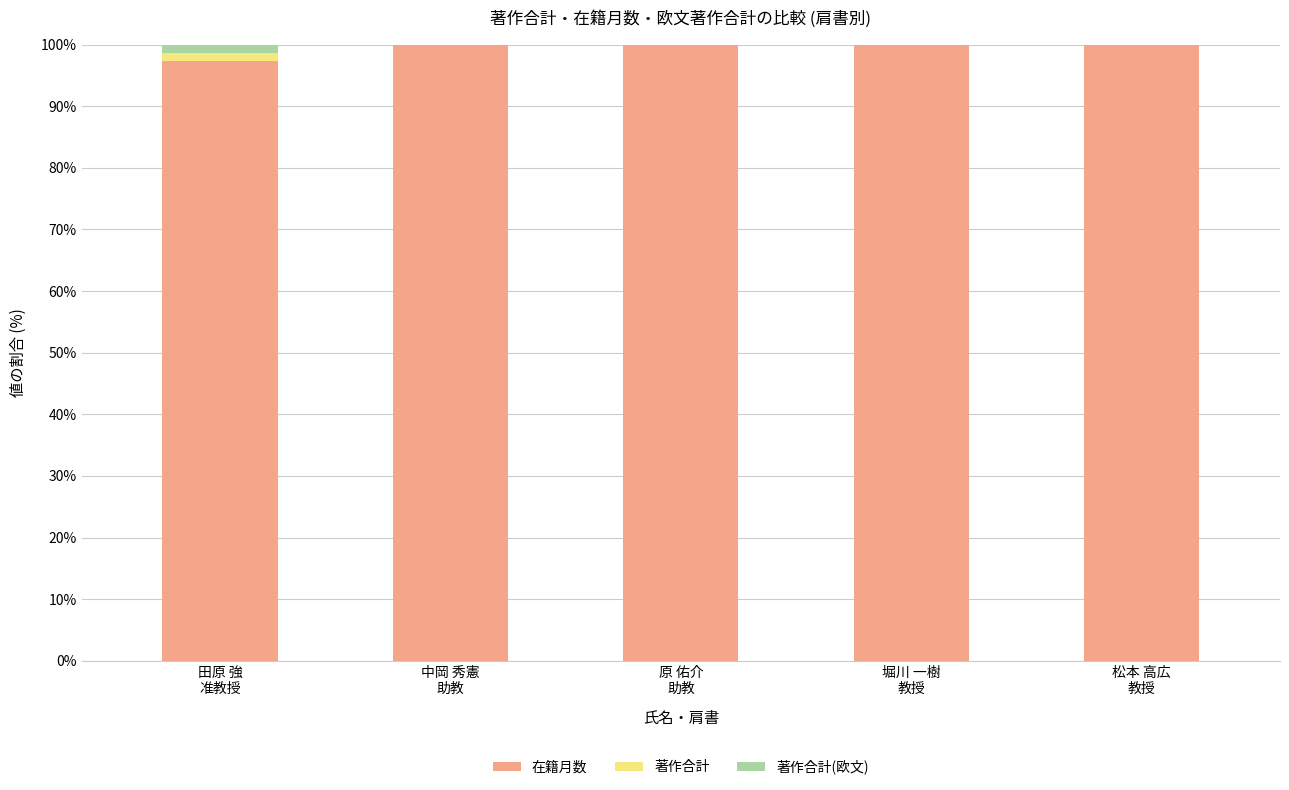

What is the maximum value for 在籍月数?

100.0